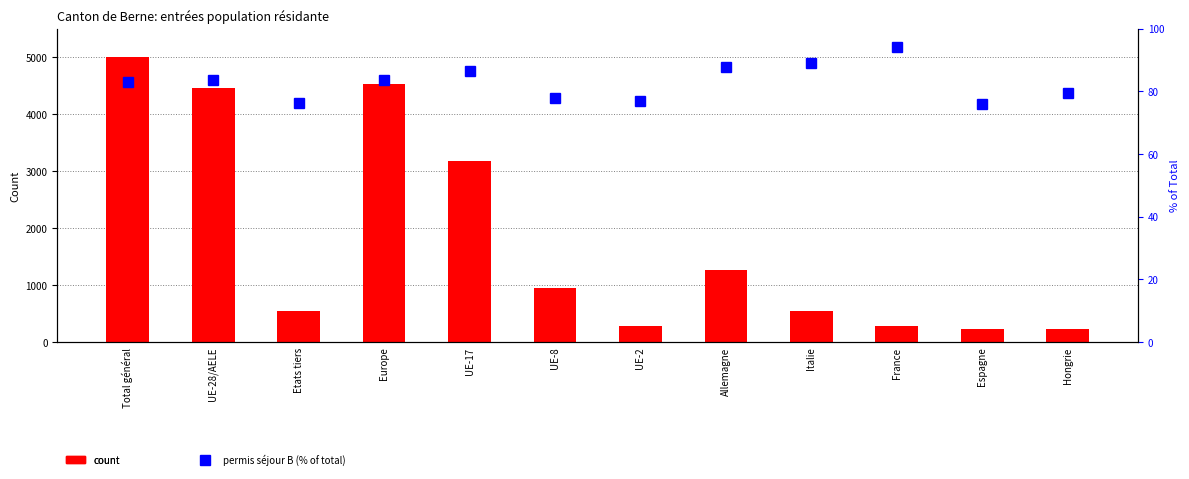

Reading right to left, what are all the values shown in this chart?

Total count: Hongrie=237.0	Espagne=236.0	France=292.0	Italie=555.0	Allemagne=1263.0	UE-2=291.0	UE-8=956.0	UE-17=3172.0	Europe=4532.0	Etats tiers=550.0	UE-28/AELE=4457.0	Total général=5007.0
Permis séjour B %: Hongrie=79.3	Espagne=75.8	France=94.2	Italie=89.0	Allemagne=87.8	UE-2=77.0	UE-8=77.8	UE-17=86.5	Europe=83.7	Etats tiers=76.4	UE-28/AELE=83.7	Total général=82.9